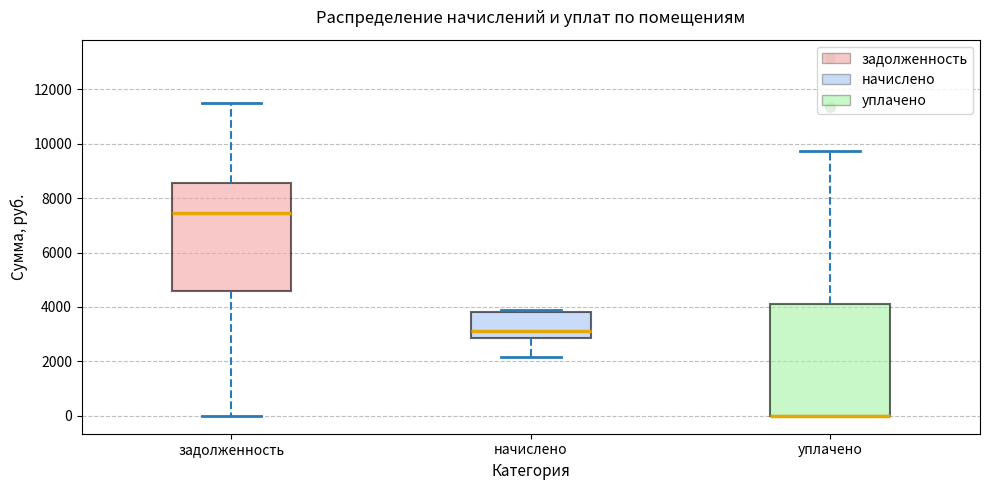

Reading left to right, transcribe this box plot: for each box, give where its median line is, the range the box spans, and where its two whiskers end, as read against the y-axis. The values are not printed on the chart, so give them approximately, as read against the axis.

задолженность: median 7400, box 4600 to 8600, whiskers 0 to 11600
начислено: median 3200, box 2800 to 3800, whiskers 2200 to 3800 (just above the box's upper edge)
уплачено: median 0 (drawn on the box's lower edge), box 0 to 4000, whiskers 0 to 9800